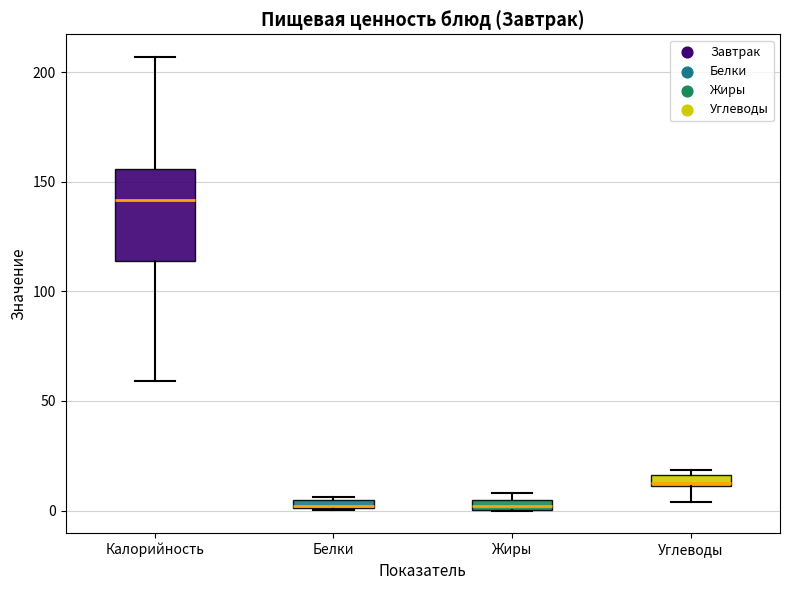

Where does the lower whisker of the box for Углеводы end on the y-axis? The values are not printed on the chart, so give them approximately, as read against the axis.

5